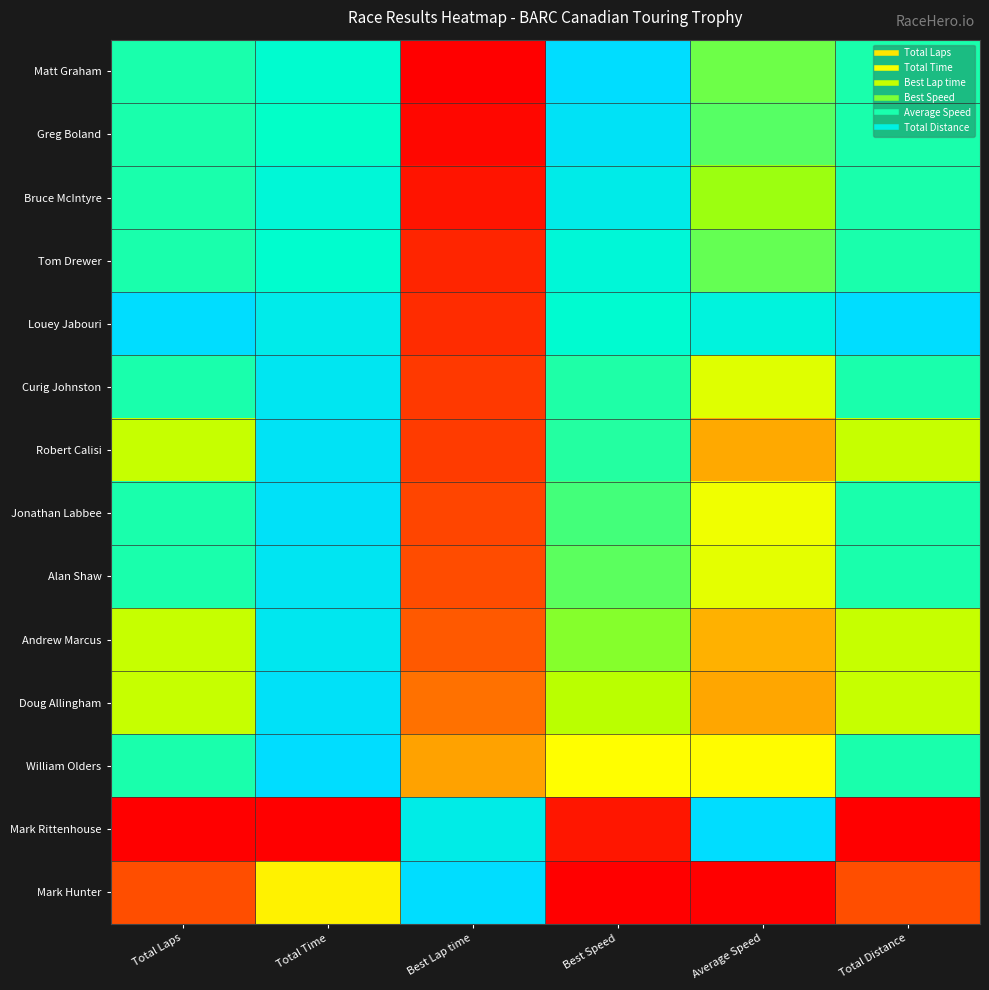

What is the total value across all series at Average Speed?

8.4